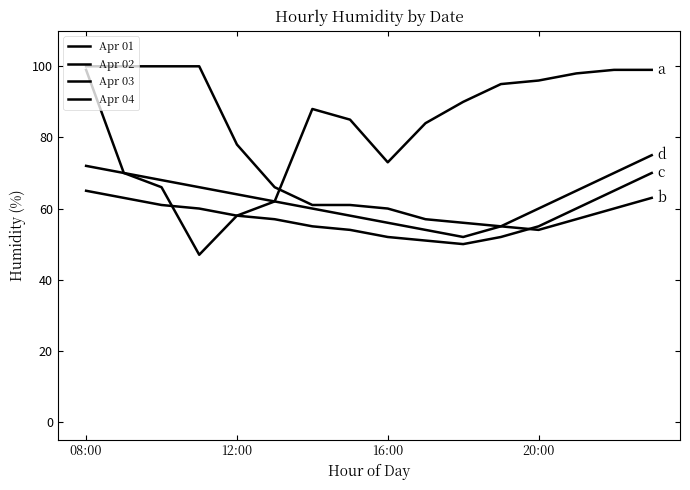

How many lines are shown in the chart?

4